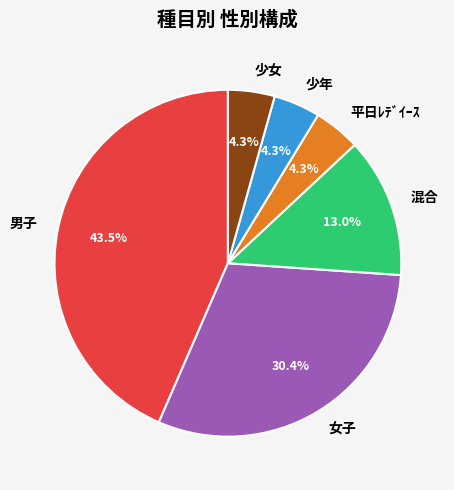

What is the largest slice in the pie chart?

男子